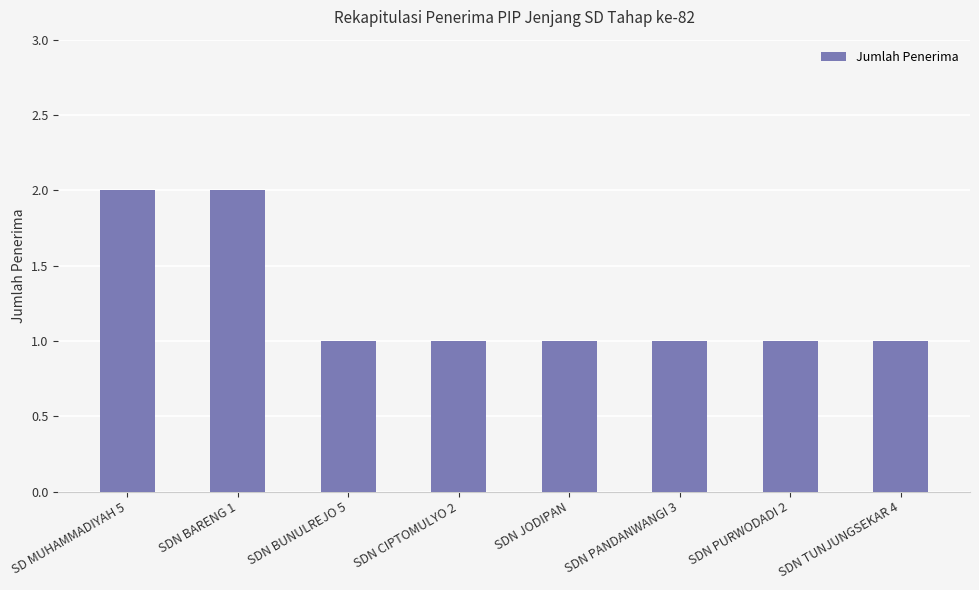

True or false: the data shows 0 at SDN TUNJUNGSEKAR 4.

False